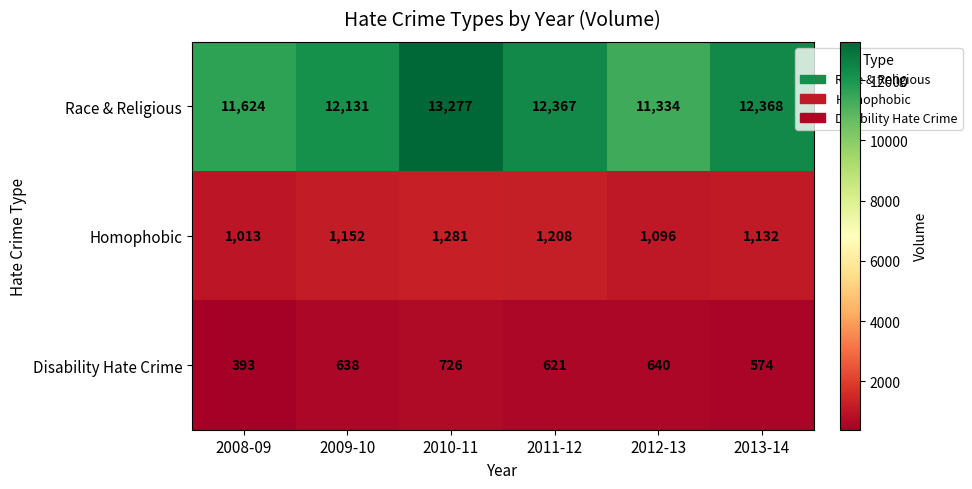

Read the Race & Religious value at 2012-13.

11334